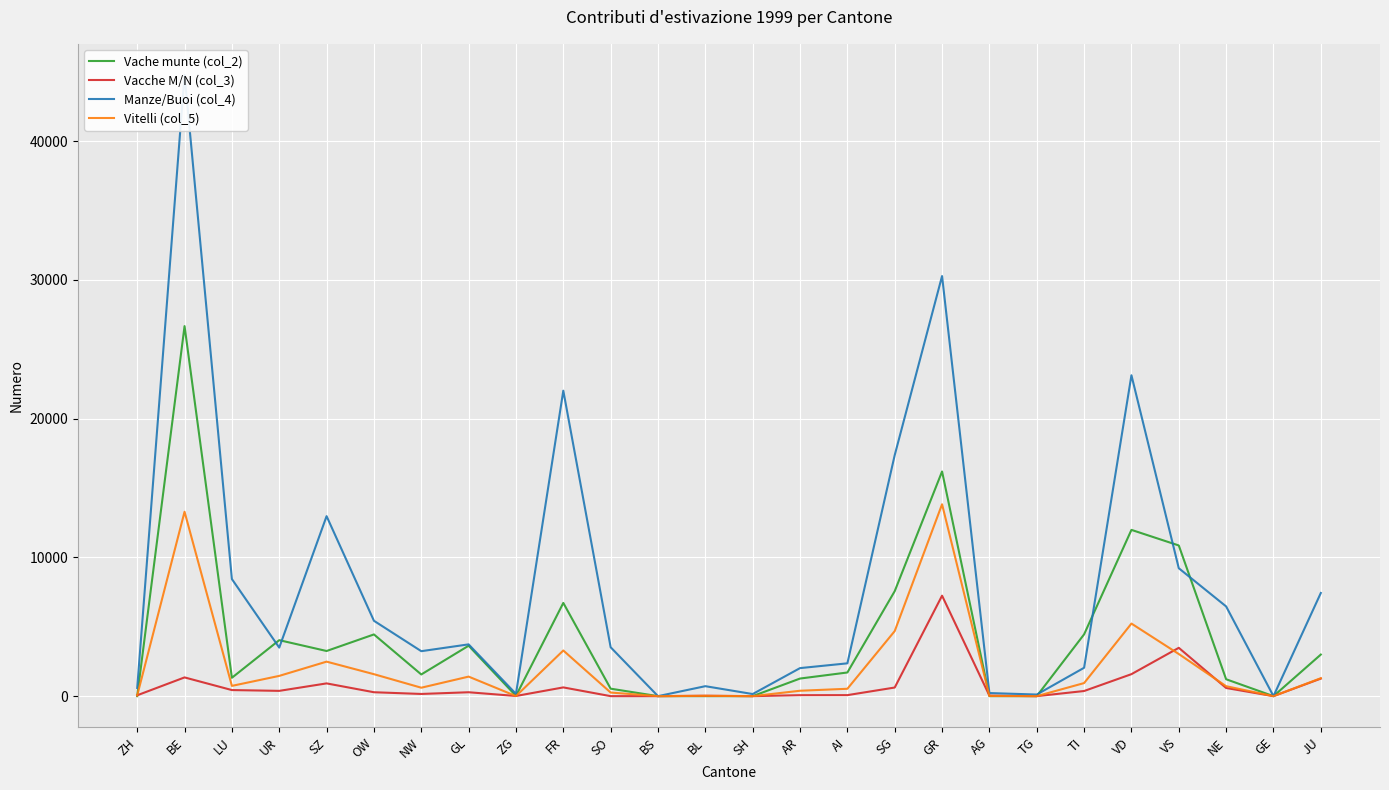

Reading right to left, transcribe all the data shown in this chart.

Vache munte (col_2): JU=2997	GE=0	NE=1218	VS=10860	VD=11983	TI=4454	TG=0	AG=0	GR=16191	SG=7567	AI=1705	AR=1269	SH=0	BL=0	BS=0	SO=538	FR=6719	ZG=20	GL=3634	NW=1563	OW=4448	SZ=3254	UR=4035	LU=1324	BE=26669	ZH=0
Vacche M/N (col_3): JU=1265	GE=0	NE=588	VS=3483	VD=1585	TI=370	TG=0	AG=38	GR=7241	SG=621	AI=73	AR=70	SH=0	BL=29	BS=0	SO=0	FR=630	ZG=12	GL=281	NW=158	OW=282	SZ=919	UR=381	LU=438	BE=1350	ZH=62
Manze/Buoi (col_4): JU=7435	GE=0	NE=6466	VS=9219	VD=23128	TI=2045	TG=116	AG=223	GR=30278	SG=17371	AI=2365	AR=2021	SH=152	BL=718	BS=0	SO=3523	FR=22014	ZG=164	GL=3732	NW=3241	OW=5432	SZ=12972	UR=3499	LU=8438	BE=44775	ZH=593
Vitelli (col_5): JU=1294	GE=0	NE=717	VS=3037	VD=5231	TI=942	TG=0	AG=16	GR=13828	SG=4690	AI=531	AR=389	SH=0	BL=24	BS=0	SO=260	FR=3290	ZG=6	GL=1408	NW=608	OW=1583	SZ=2487	UR=1460	LU=740	BE=13290	ZH=50